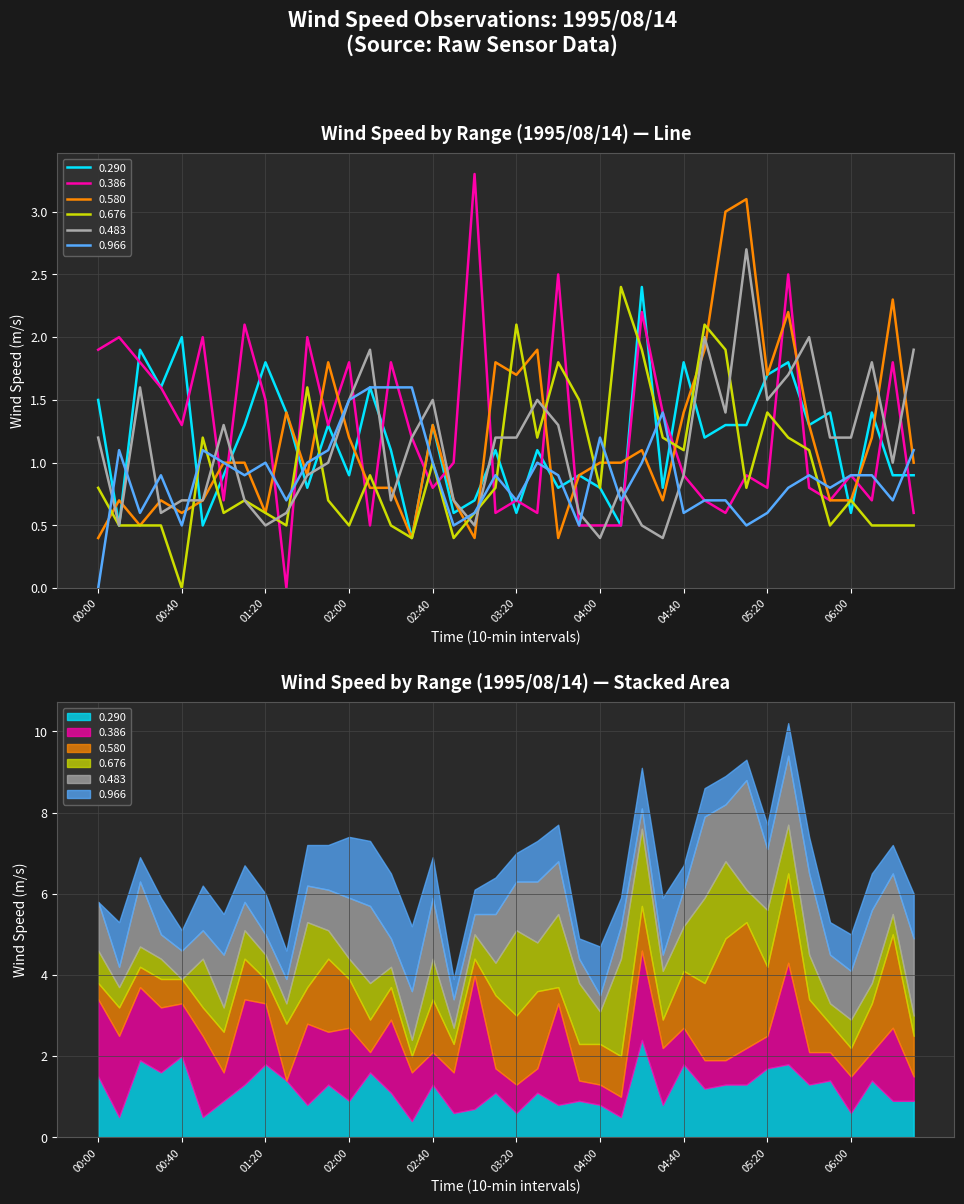

Which series changed the most between 02:50 and 06:20?

0.580